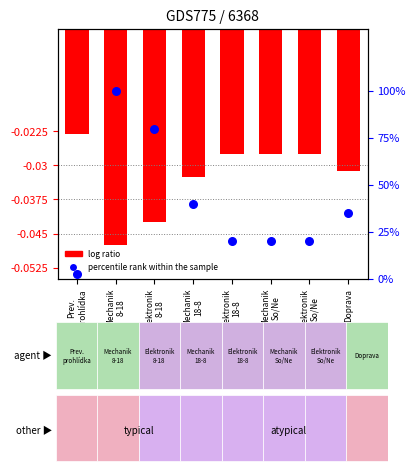

What are all the series names shown in the legend?

log ratio, percentile rank within the sample